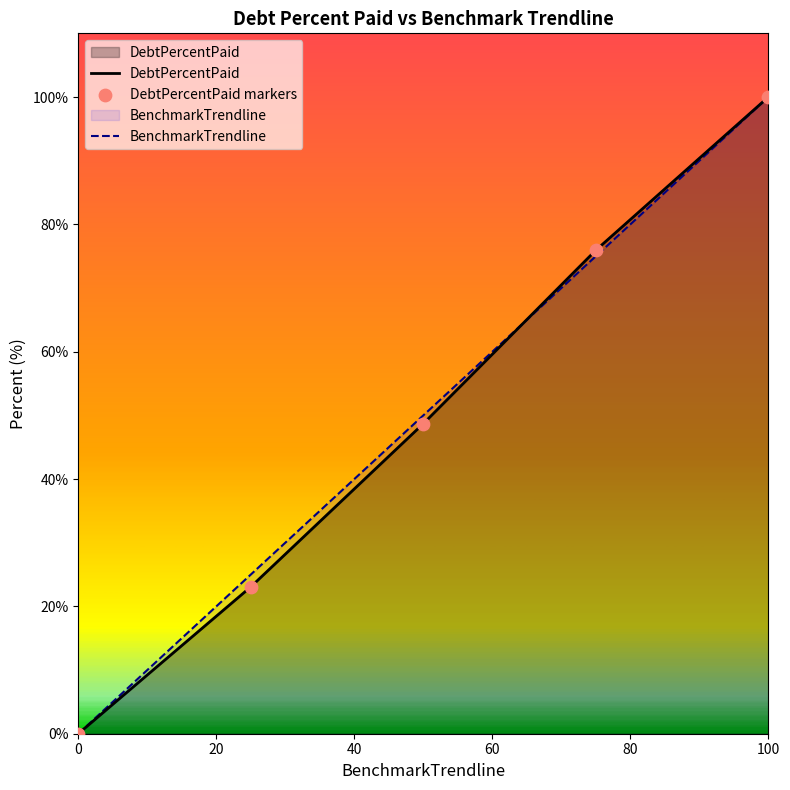

At how many categories does at least one series exceed 54?

2